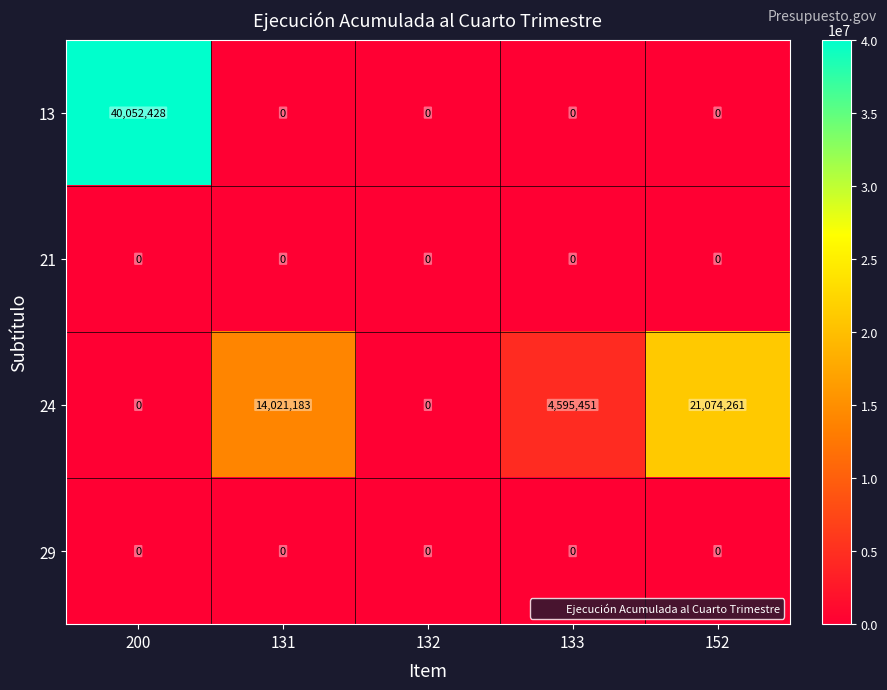

What is the greatest value displayed?

40052428